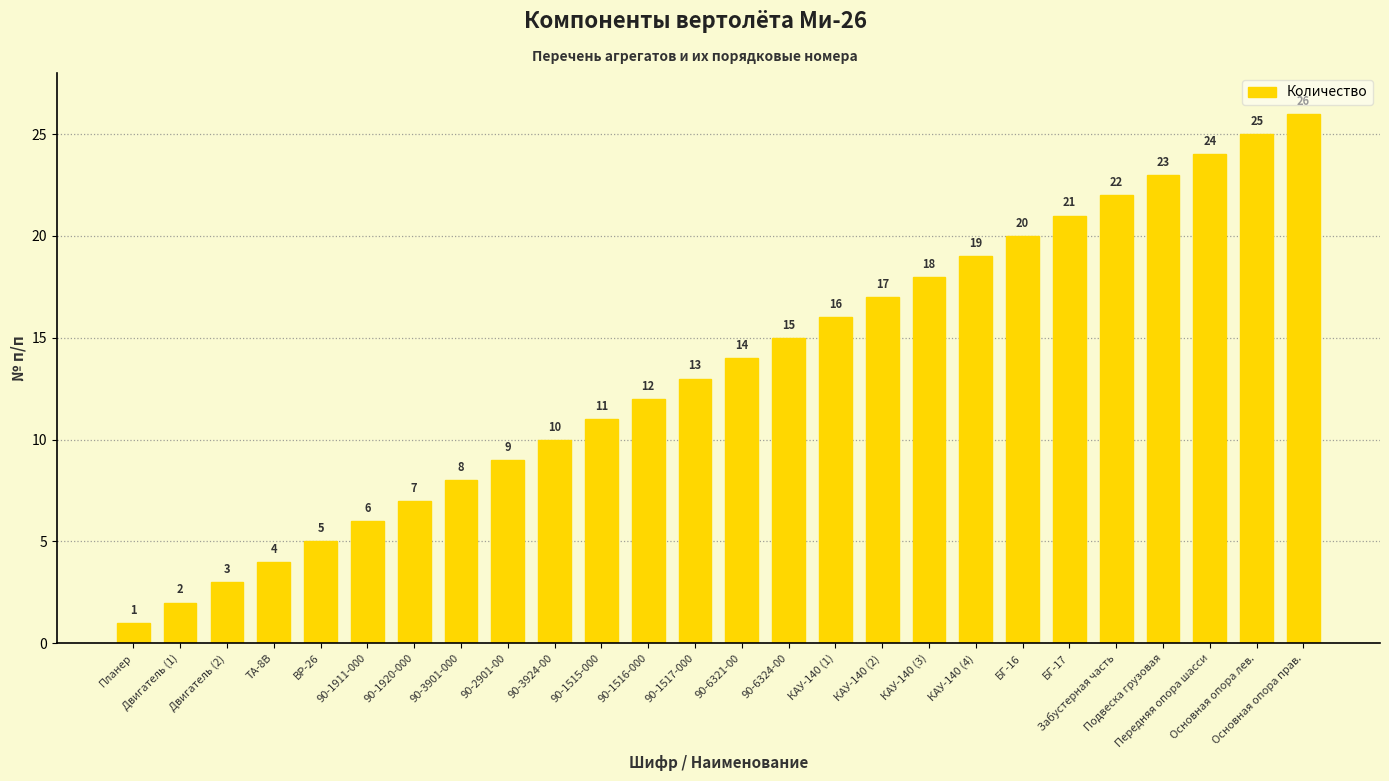

What is the greatest value displayed?

26